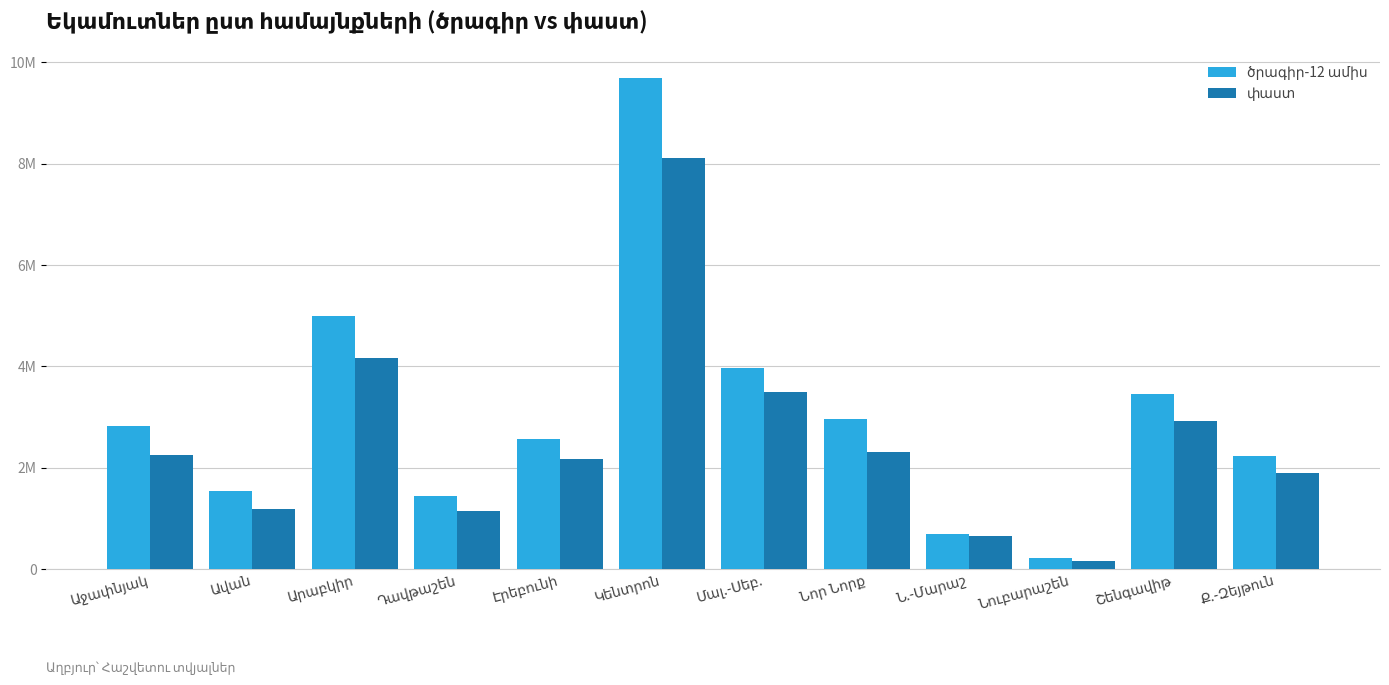

Are the bars grouped side by side (vs. stacked)?

Yes